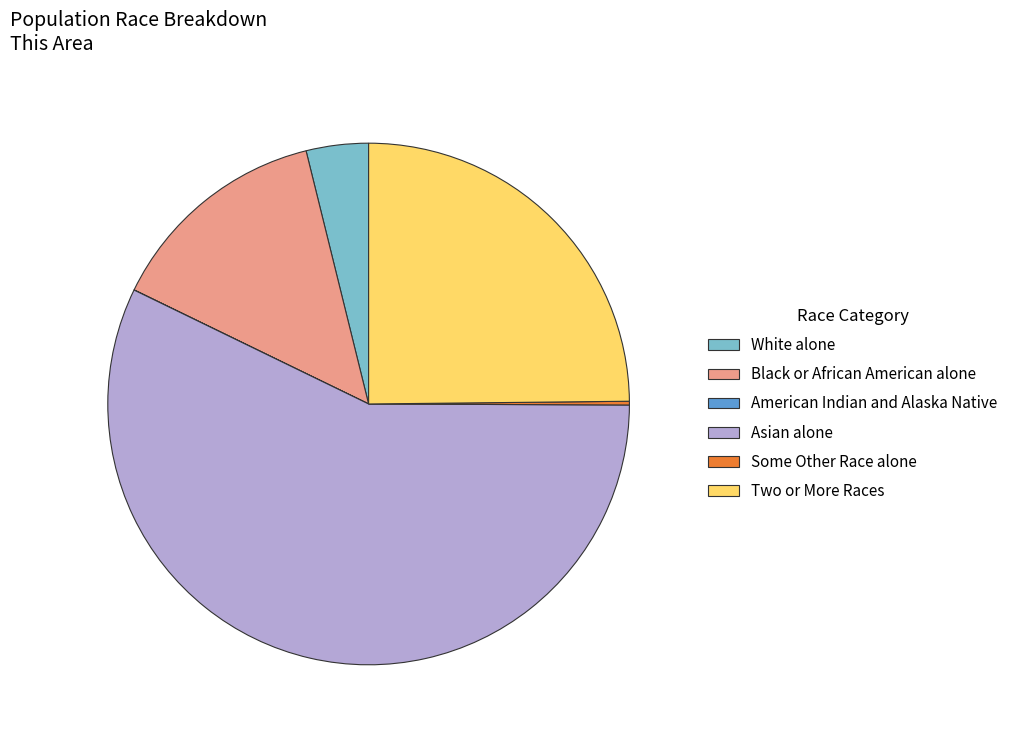

Which slice is the largest?

Asian alone